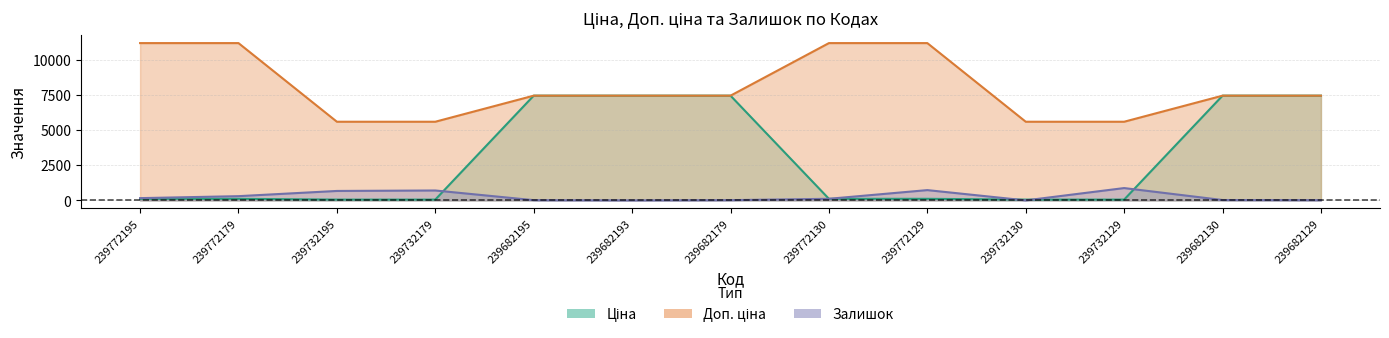

The Доп. ціна series shows 18133.9 at 239772129. True or false?

False